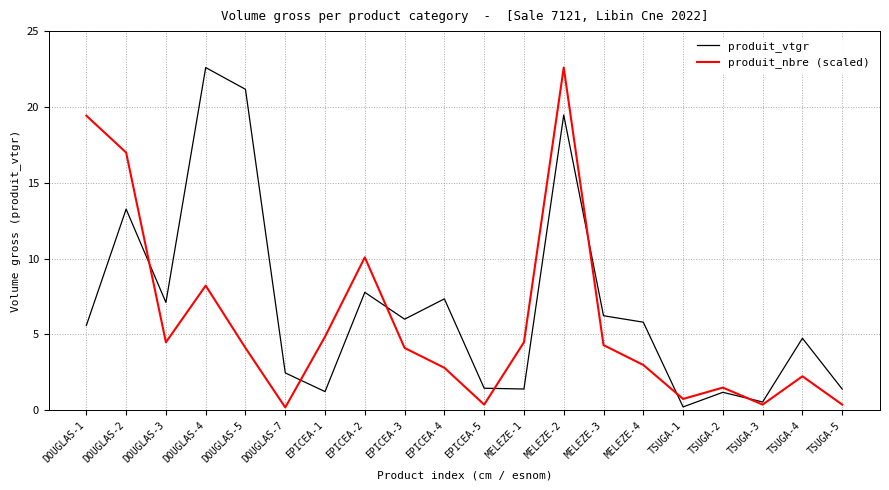

Is the value of produit_vtgr at TSUGA-3 greater than the value of produit_nbre (scaled) at MELEZE-4?

No